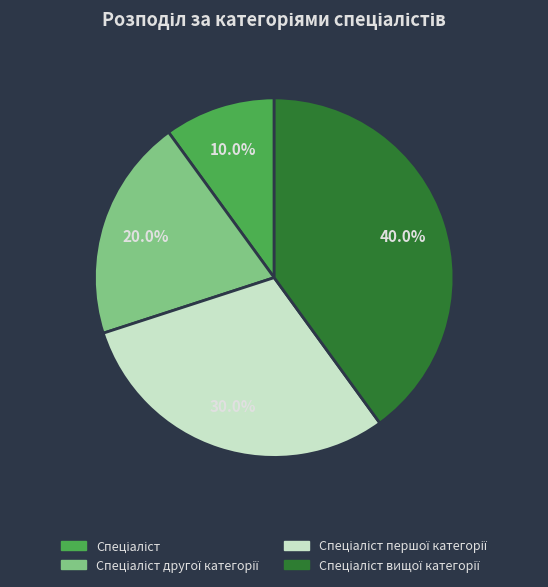

How many segments does this pie chart have?

4